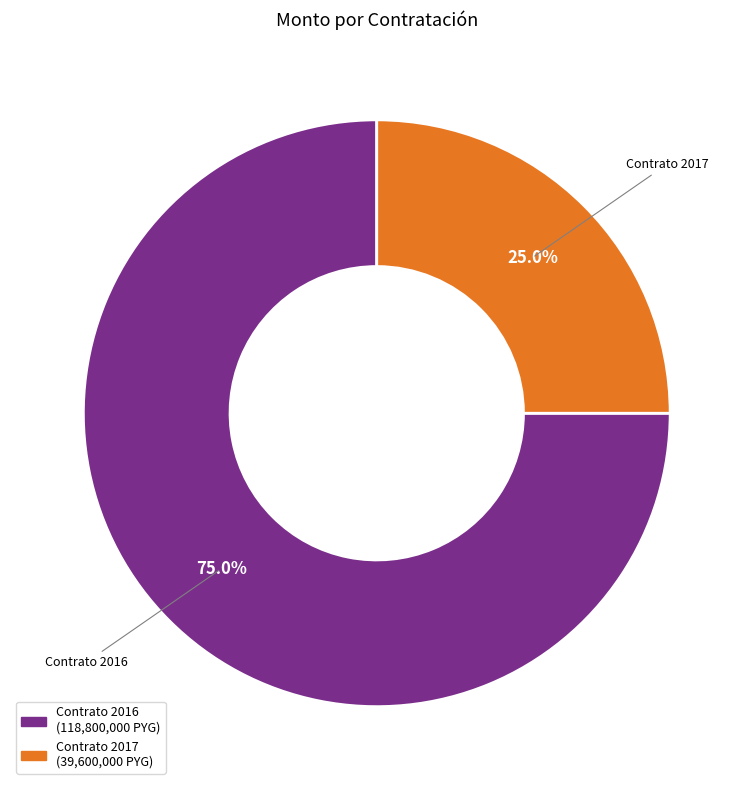

Is there any slice that represents more than half of the pie?

Yes